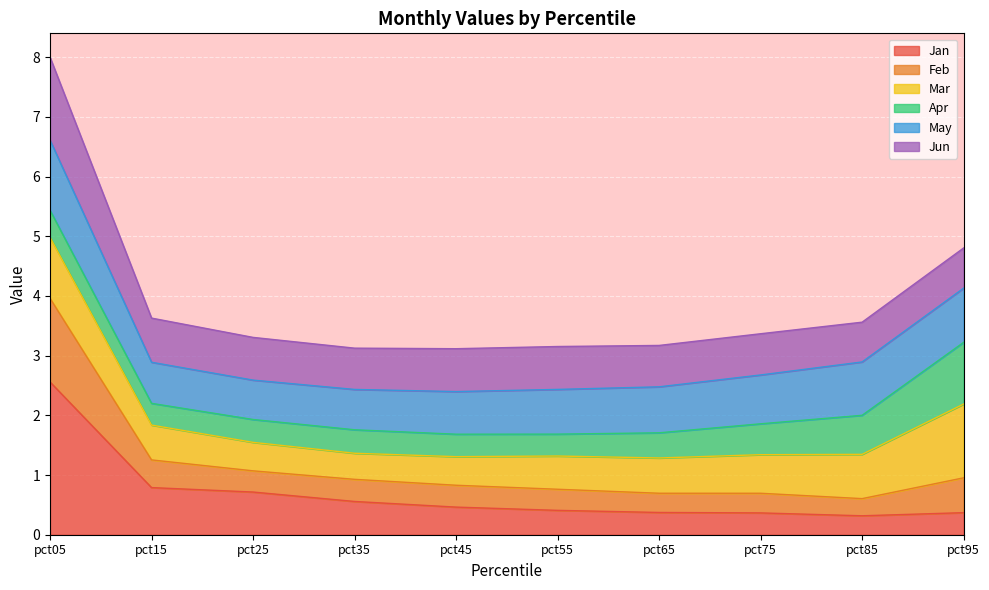

Between pct75 and pct05, which is larger?

pct05